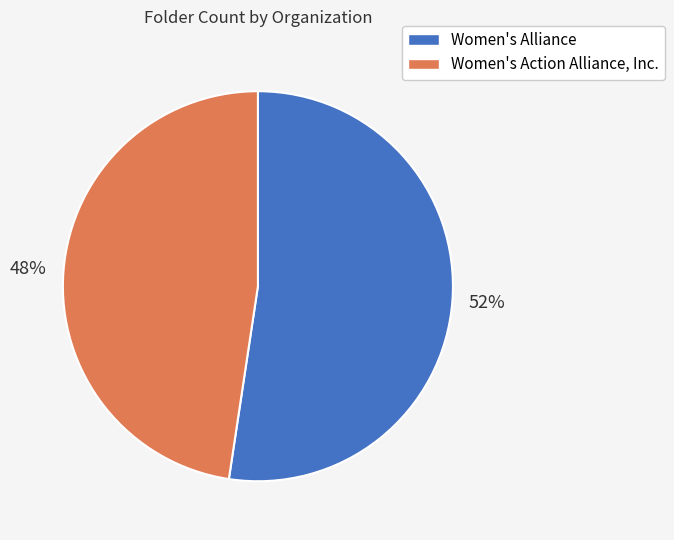

What is the ratio of the value at Women's Action Alliance, Inc. to the value at Women's Alliance?

0.9